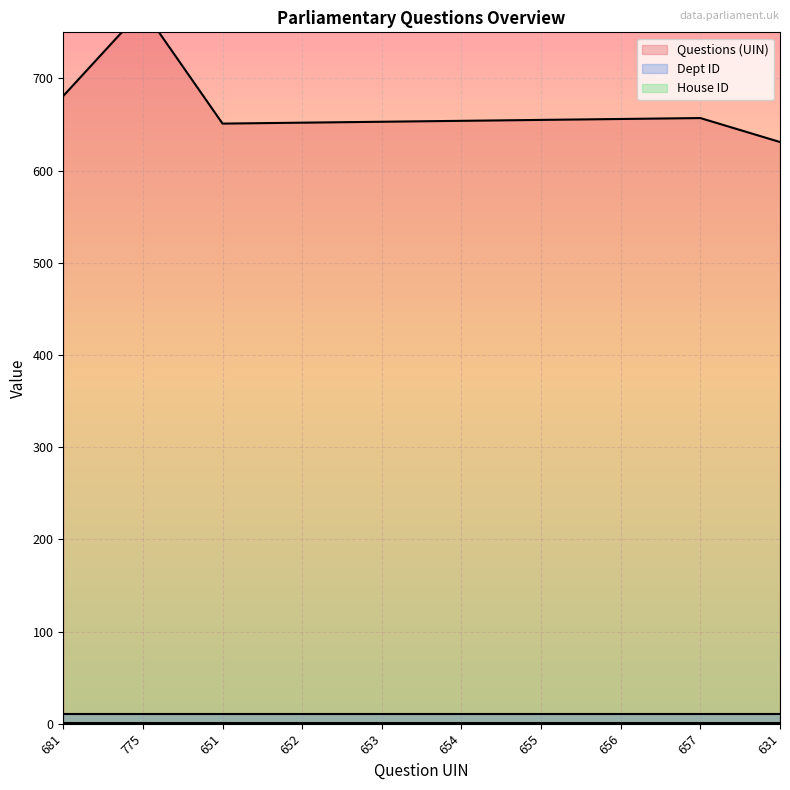

Reading left to right, what are all the values shown in this chart?

Questions (UIN): 681=681	775=775	651=651	652=652	653=653	654=654	655=655	656=656	657=657	631=631
Dept ID: 681=11	775=11	651=11	652=11	653=11	654=11	655=11	656=11	657=11	631=11
House ID: 681=1	775=1	651=1	652=1	653=1	654=1	655=1	656=1	657=1	631=1